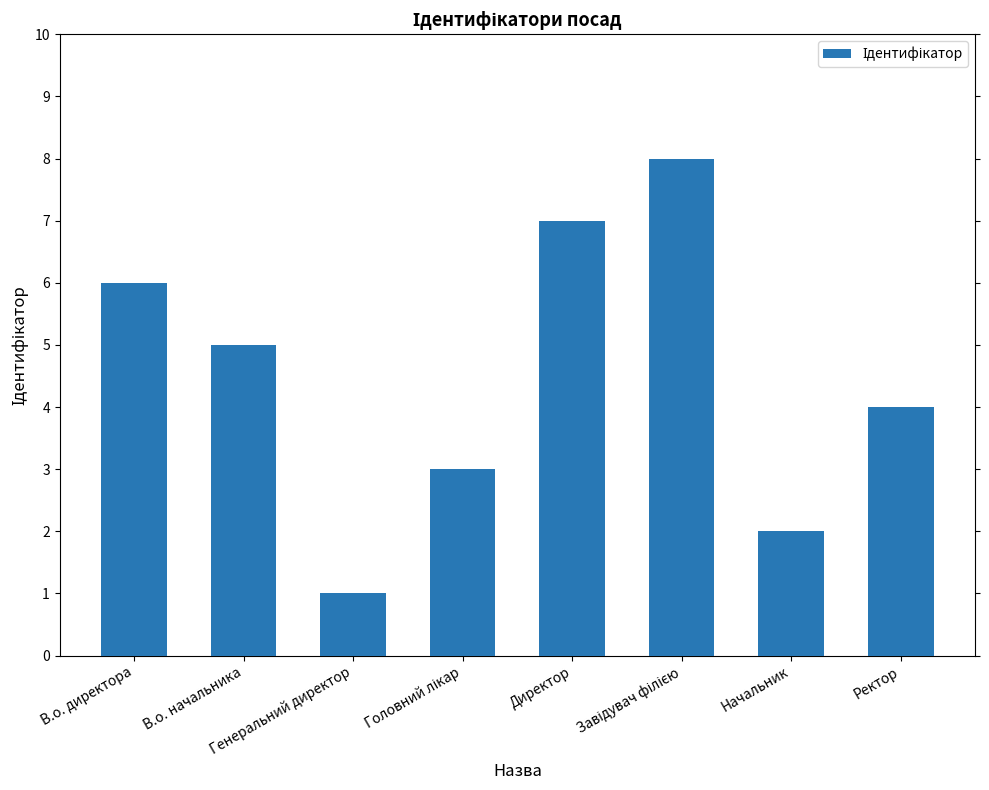

What is the difference between the second highest and minimum values?

6